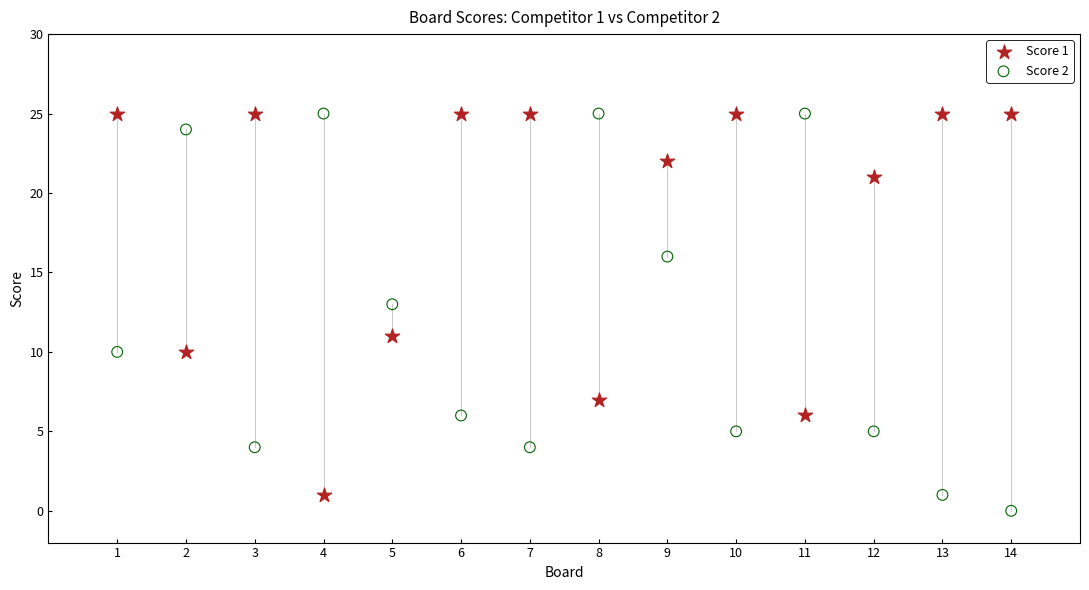

Across all data points, what is the range of Y values (max minus min)?

25